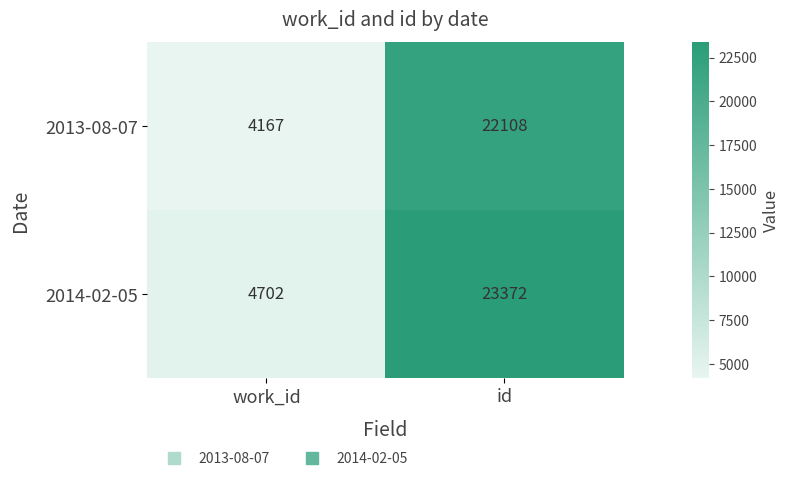

At which category is the sum across all series the highest?

id